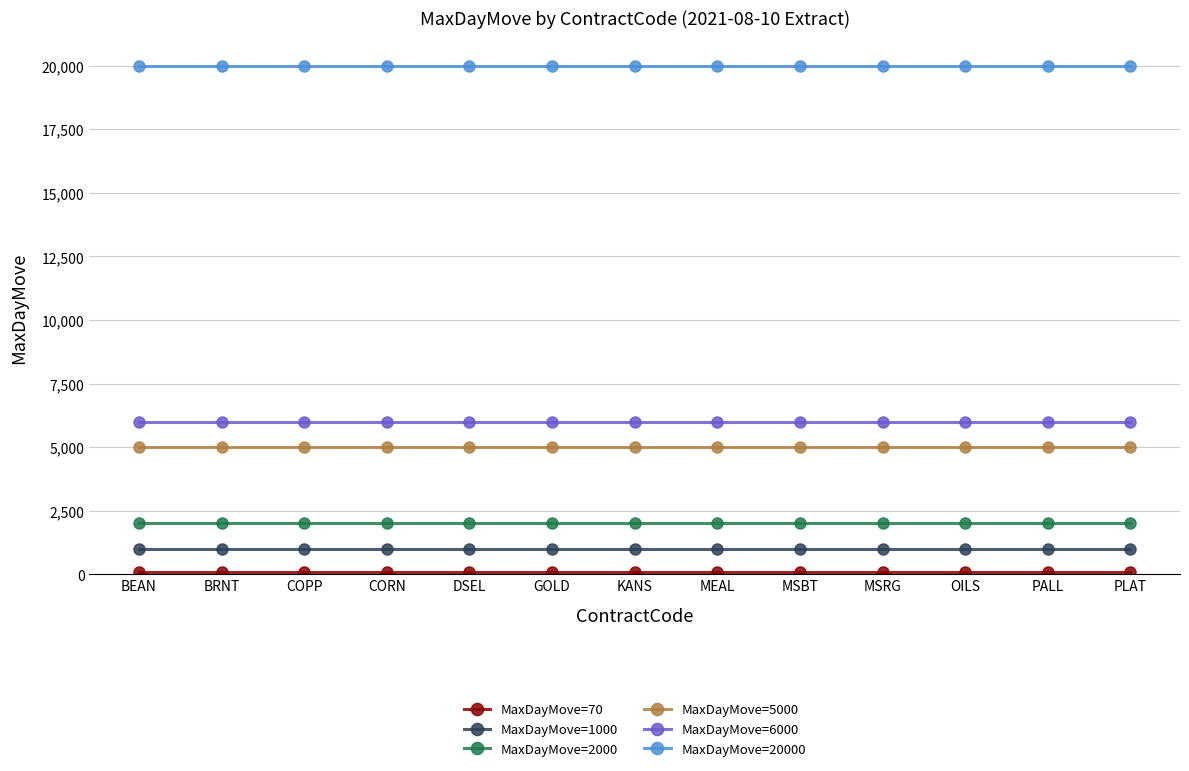

The value of MaxDayMove=5000 at MSRG is 2826. True or false?

False